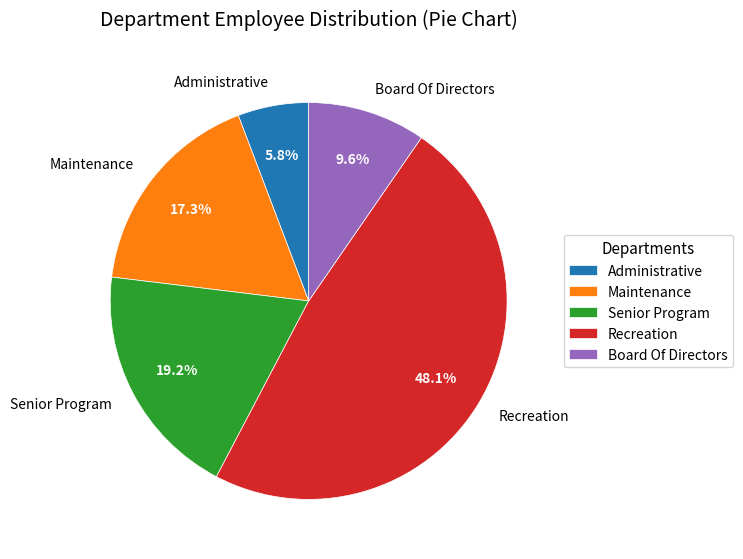

The Senior Program slice represents 19% of the pie. True or false?

True